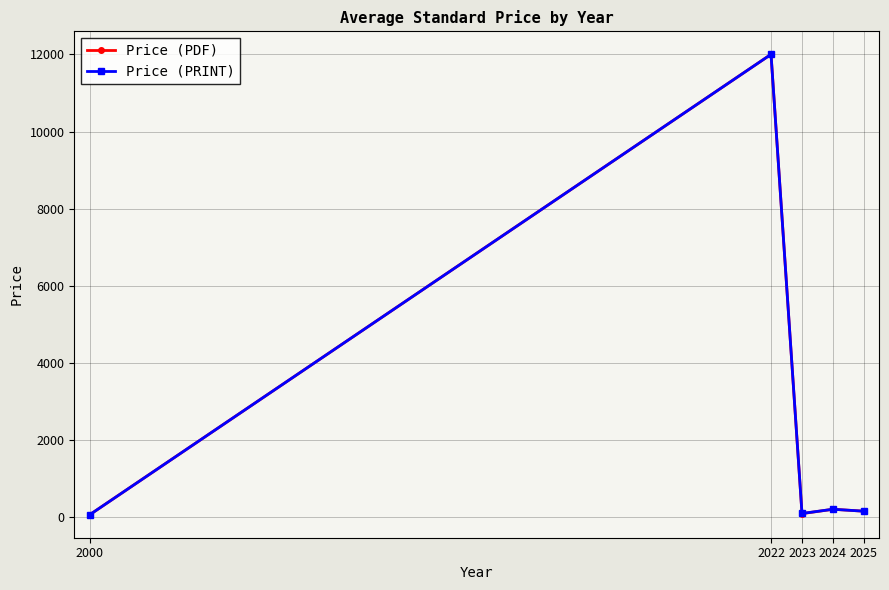

What is the sum of the Price (PRINT) values at 2000 and 2023?

169.9